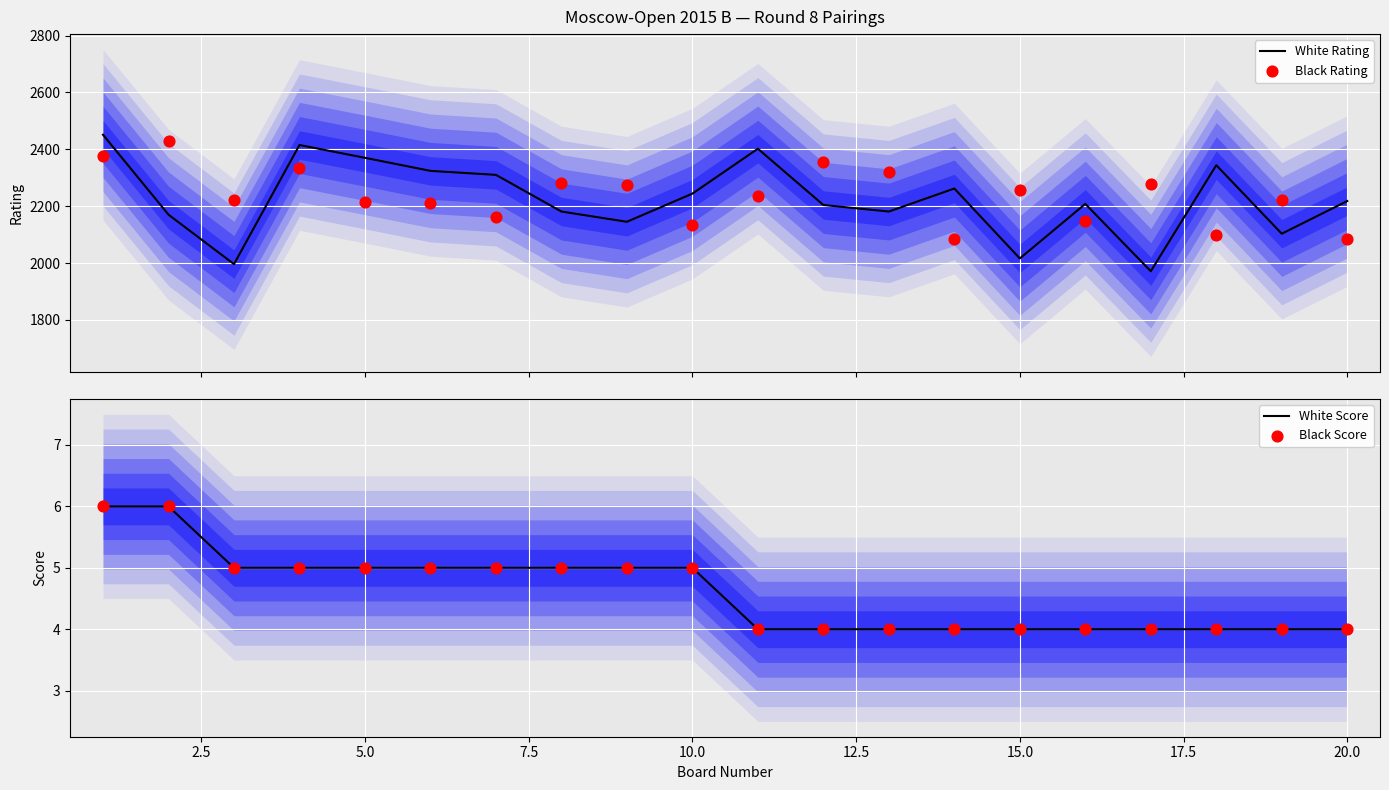

What is the minimum value for White Rating?

1971